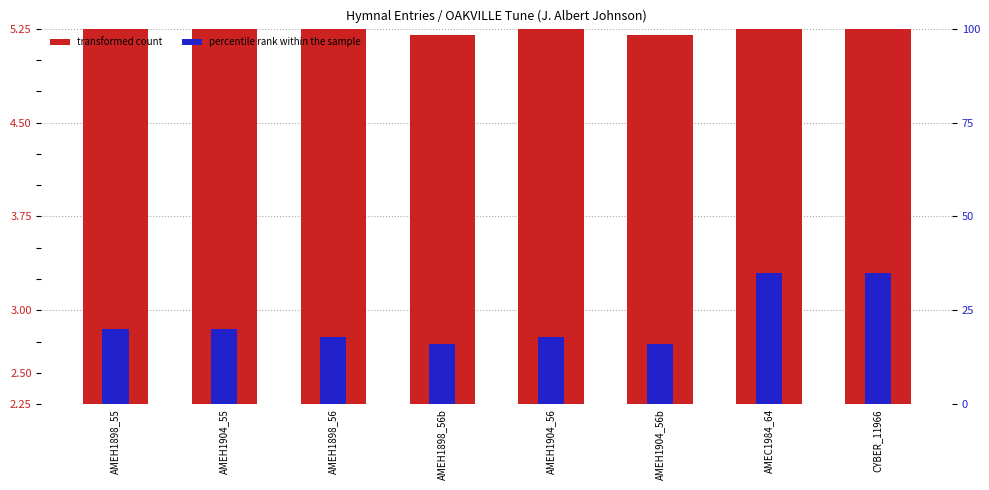

Reading right to left, what are all the values shown in this chart?

transformed count: CYBER_11966=3.7	AMEC1984_64=3.7	AMEH1904_56b=3.0	AMEH1904_56=3.0	AMEH1898_56b=3.0	AMEH1898_56=3.0	AMEH1904_55=3.2	AMEH1898_55=3.2
percentile rank within the sample: CYBER_11966=35.0	AMEC1984_64=35.0	AMEH1904_56b=16.0	AMEH1904_56=18.0	AMEH1898_56b=16.0	AMEH1898_56=18.0	AMEH1904_55=20.0	AMEH1898_55=20.0